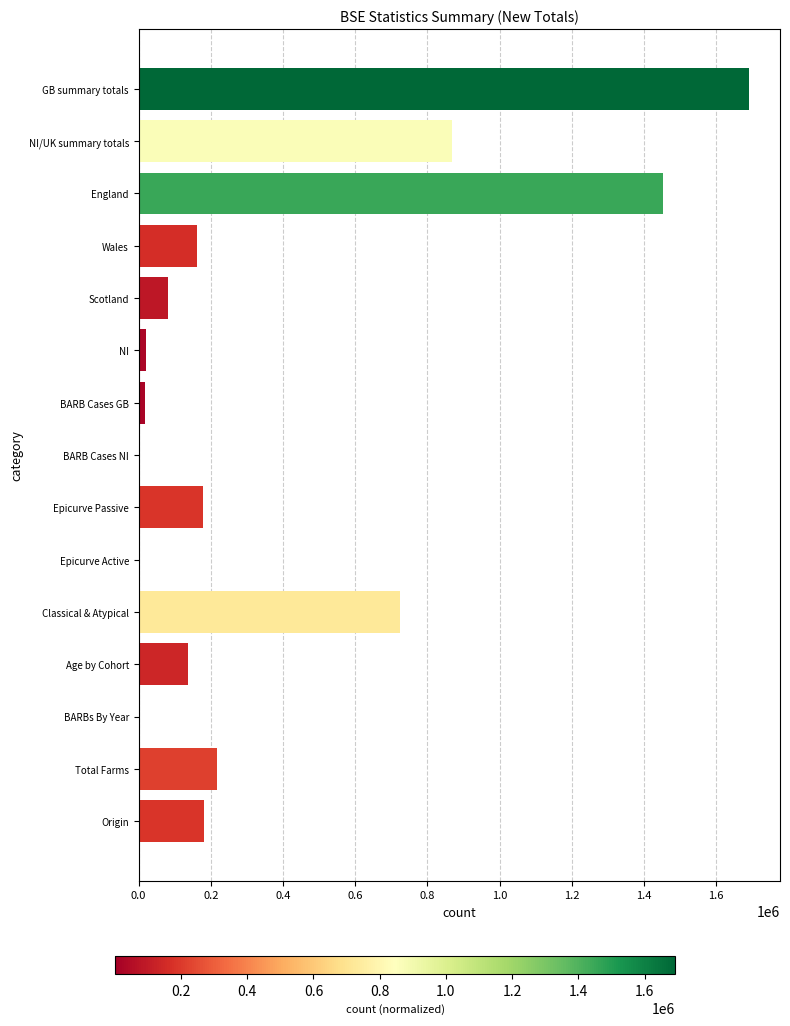

What is the sum of all values?

5734253